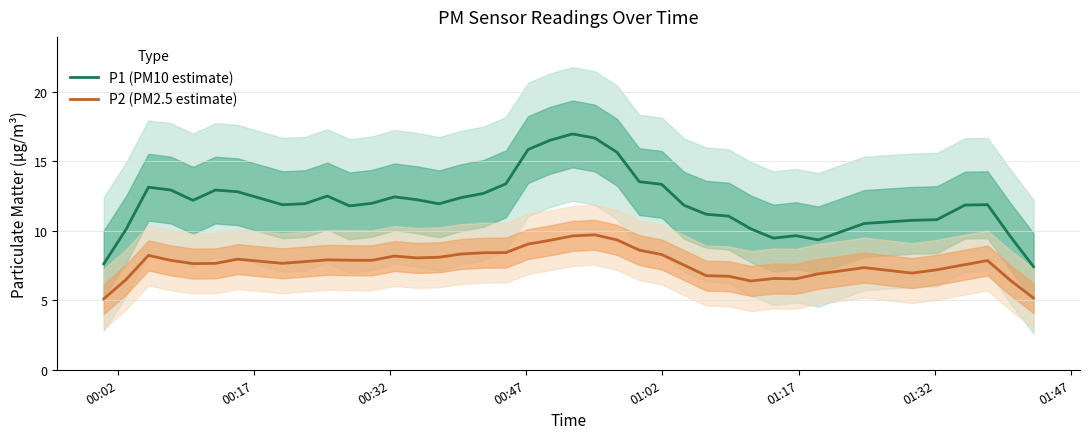

True or false: P1 (PM10 estimate) and P2 (PM2.5 estimate) intersect in this chart.

False